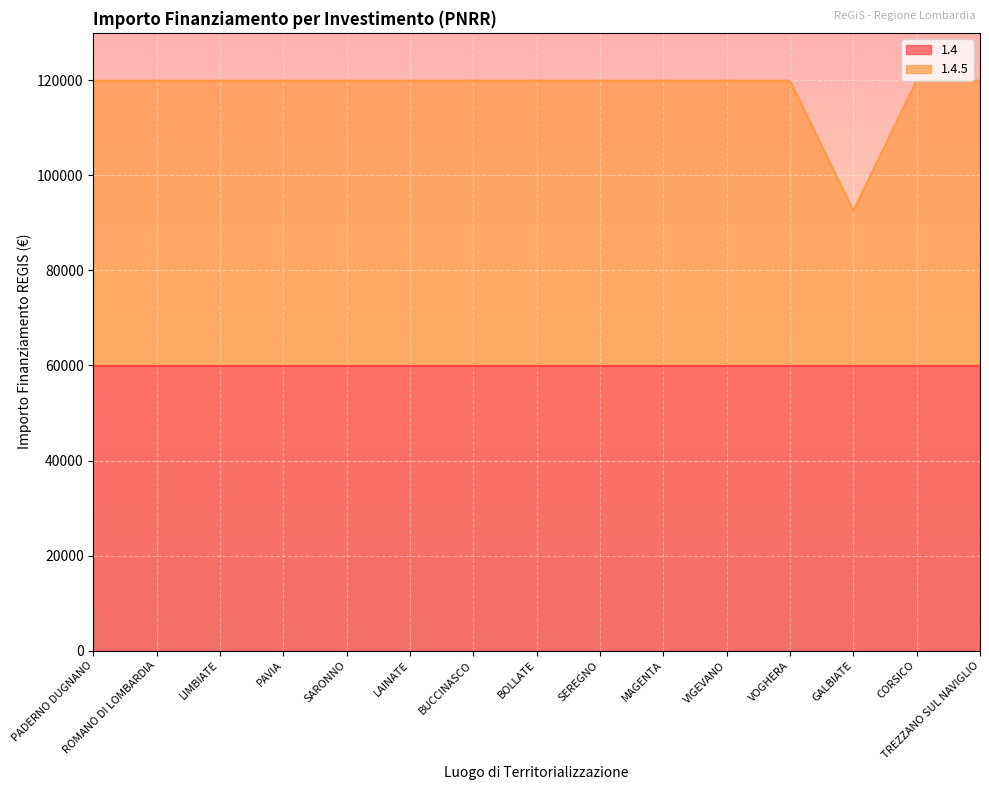

Reading left to right, transcribe all the data shown in this chart.

PADERNO DUGNANO=119932	ROMANO DI LOMBARDIA=119932	LIMBIATE=119932	PAVIA=119932	SARONNO=119932	LAINATE=119932	BUCCINASCO=119932	BOLLATE=119932	SEREGNO=119932	MAGENTA=119932	VIGEVANO=119932	VOGHERA=119932	GALBIATE=92555	CORSICO=119932	TREZZANO SUL NAVIGLIO=119932